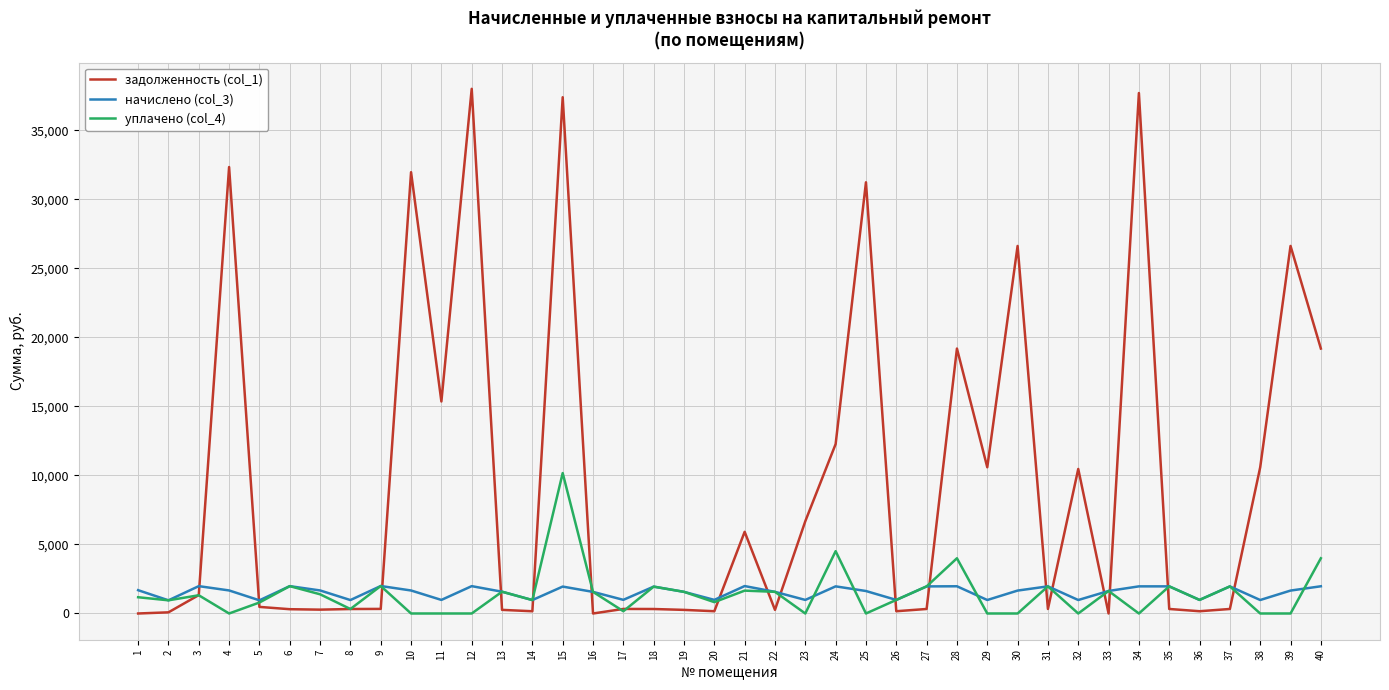

Rank the series by their maximum value, from lowest to highest.

начислено (col_3), уплачено (col_4), задолженность (col_1)